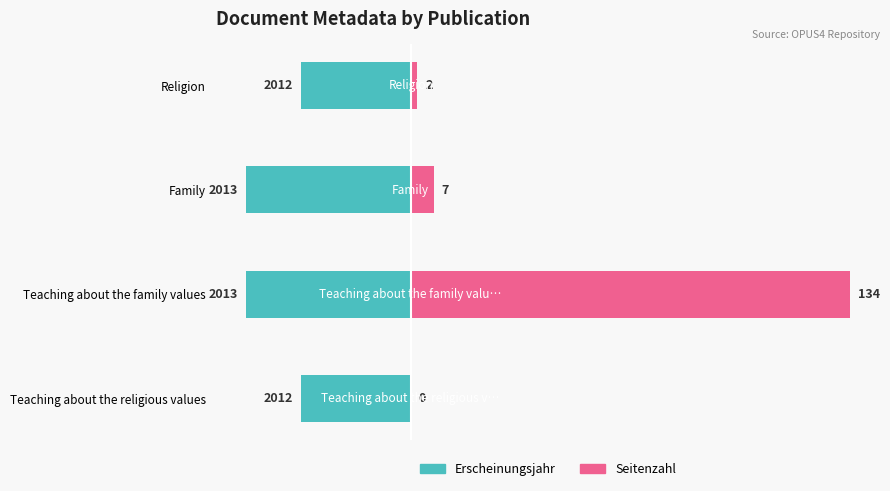

Count the Erscheinungsjahr values in the range -30 to -20.

4